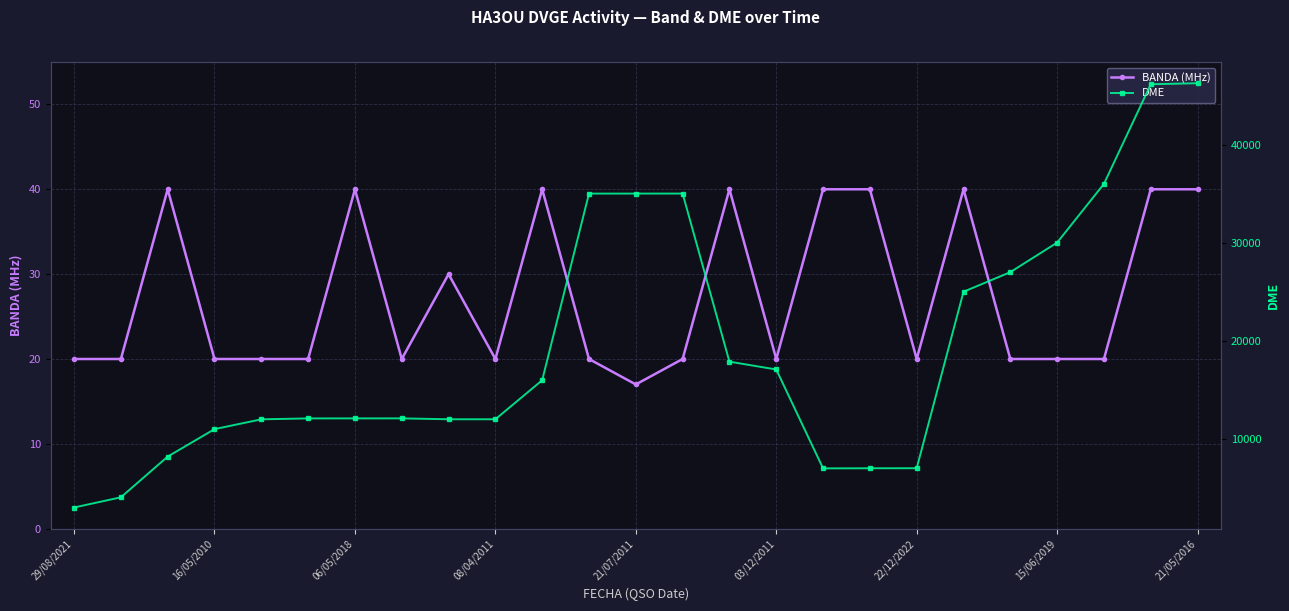

The BANDA (MHz) series shows 4 at 20. True or false?

False